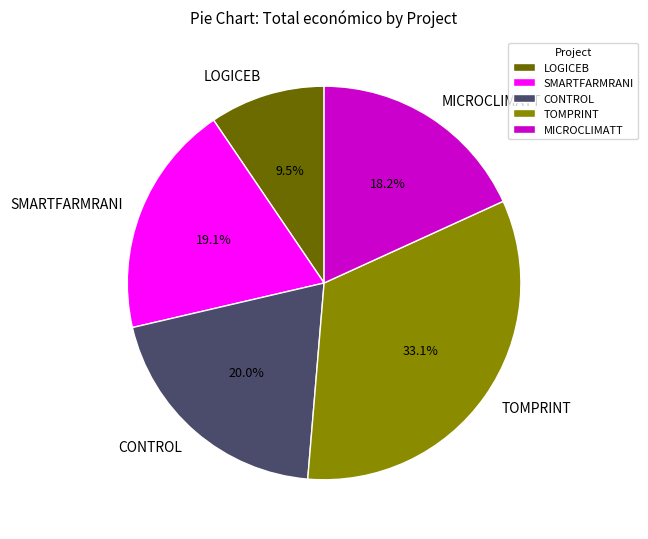

To the nearest percent, what is the difference between the MICROCLIMATT and LOGICEB slice percentages?

9%